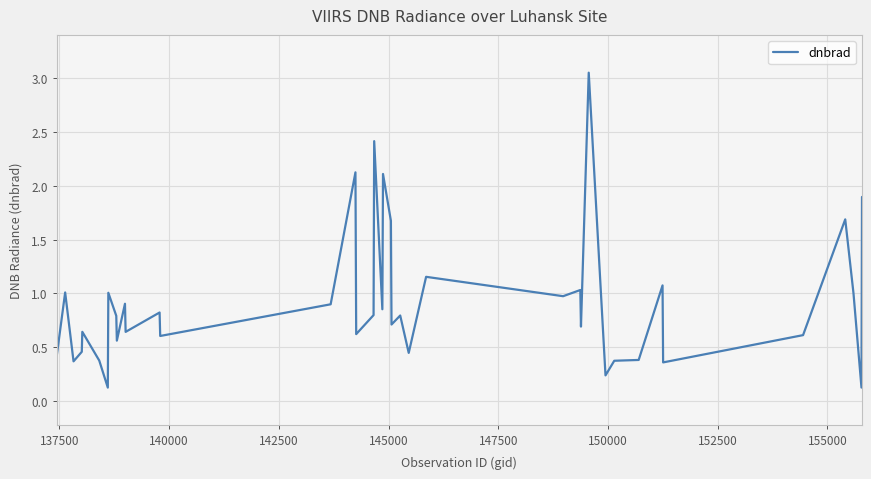

What is the difference between the maximum and minimum values?

2.9